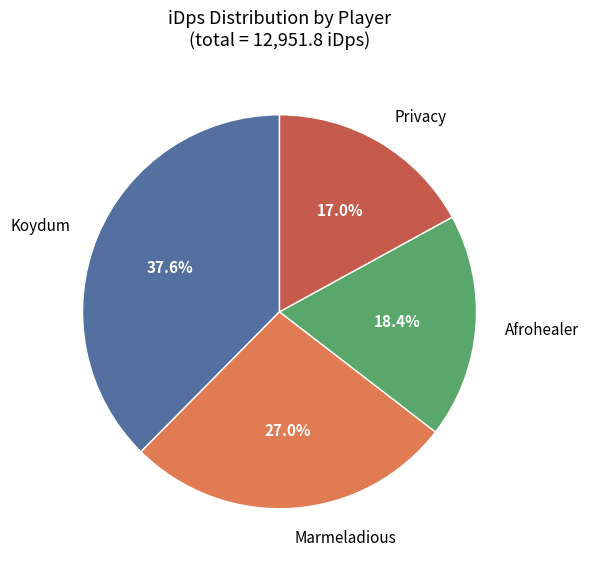

Is Marmeladious the majority of the pie?

No